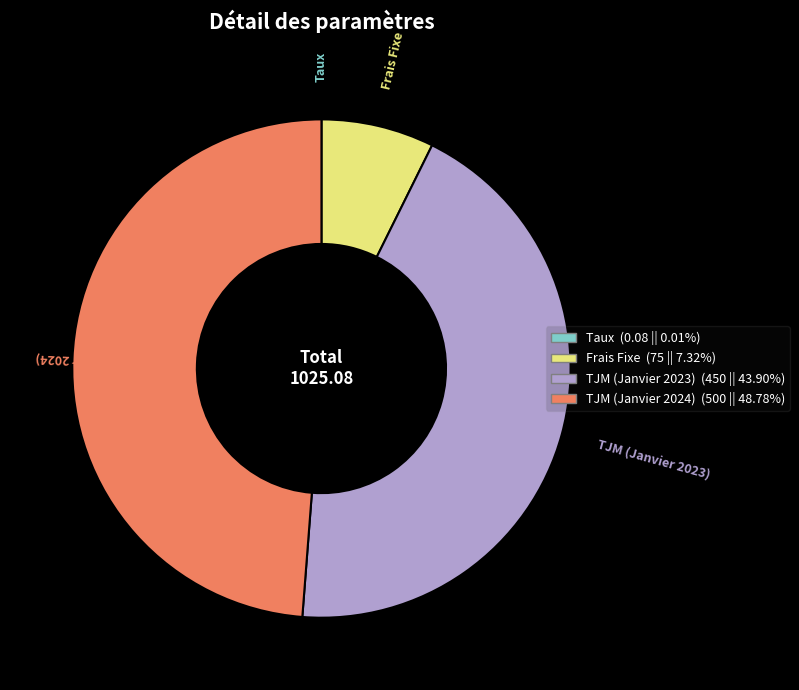

Does TJM (Janvier 2024) represent more than half of the total?

No